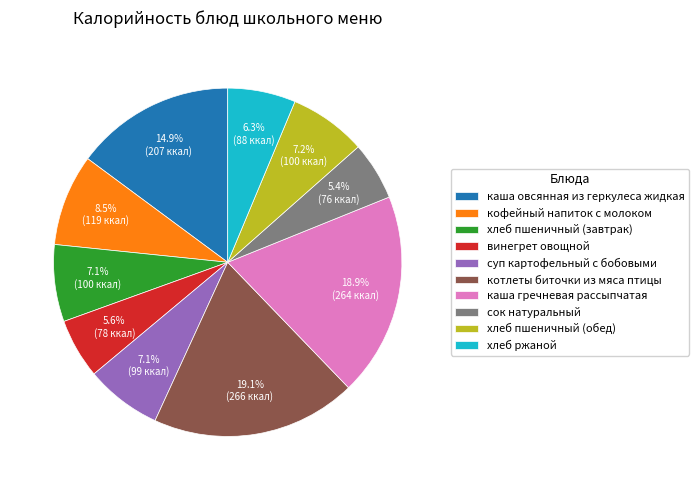

What is the ratio of the value at кофейный напиток с молоком to the value at хлеб ржаной?

1.3